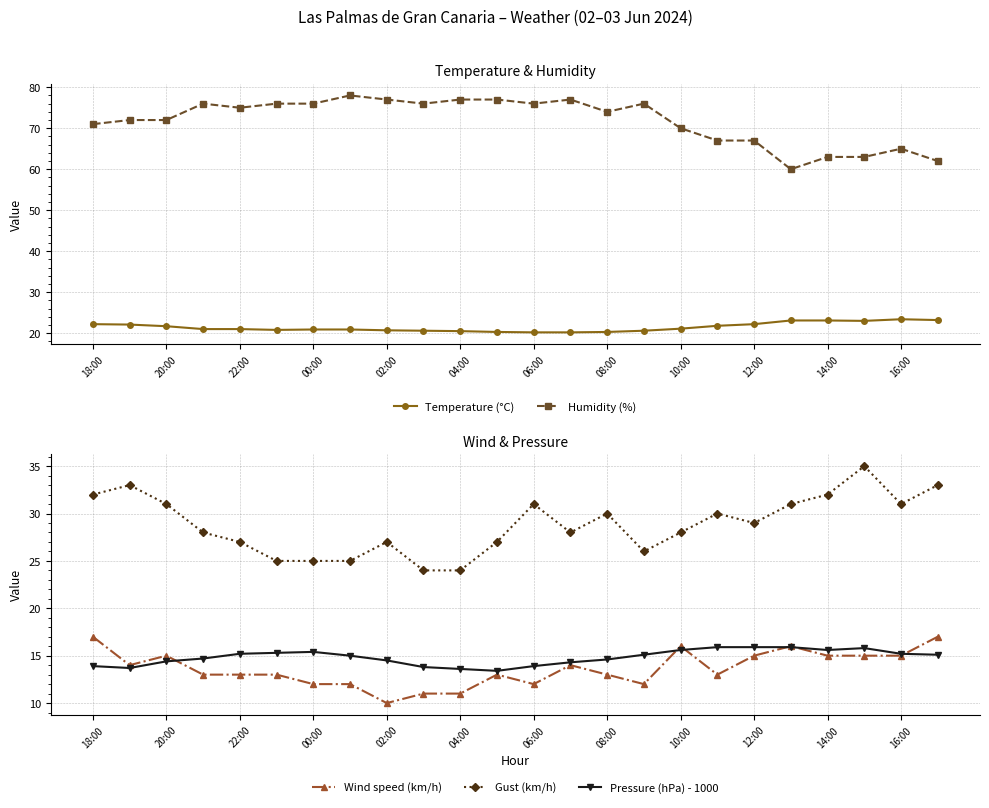

Is it true that Humidity (%) equals 77.0 at 04:00?

True